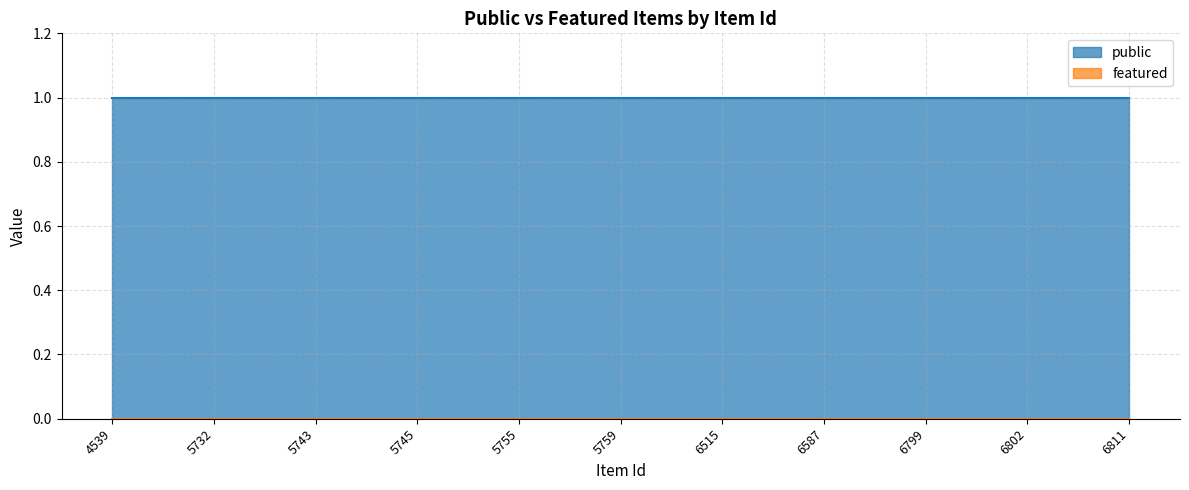

The value of featured at 5745 is 0. True or false?

True